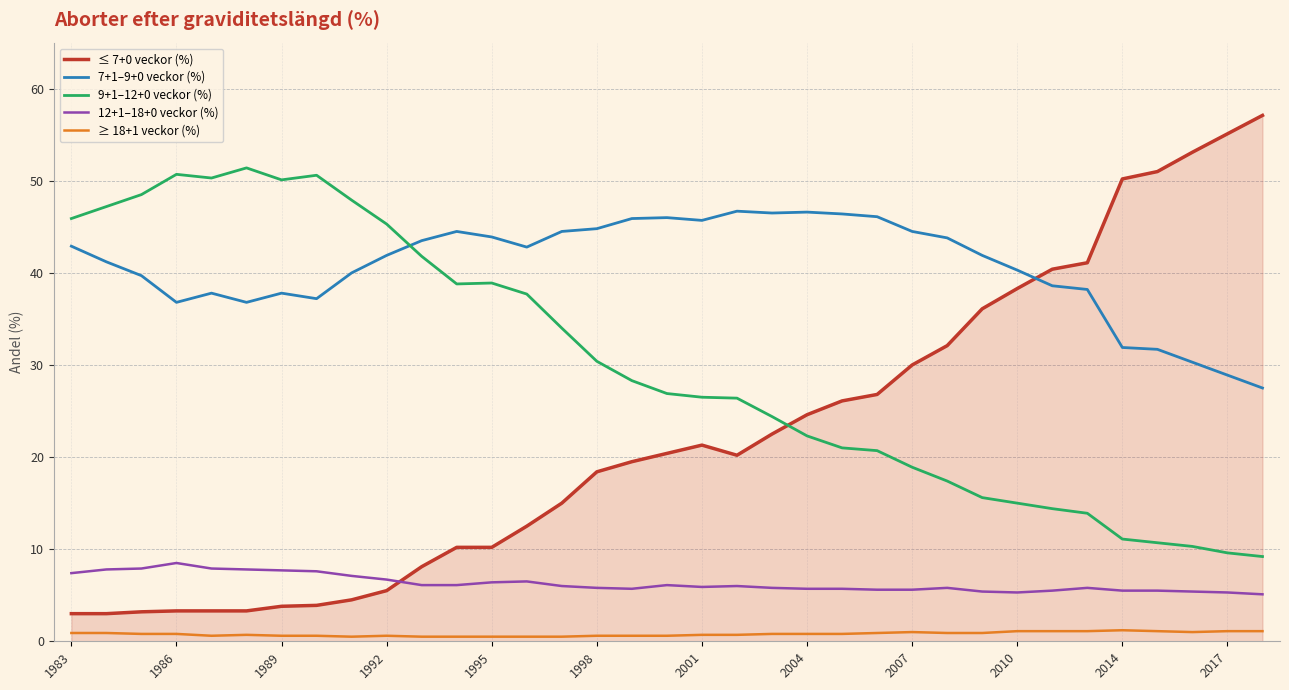

Rank the series by their maximum value, from lowest to highest.

≥ 18+1 veckor (%), 12+1–18+0 veckor (%), 7+1–9+0 veckor (%), 9+1–12+0 veckor (%), ≤ 7+0 veckor (%)